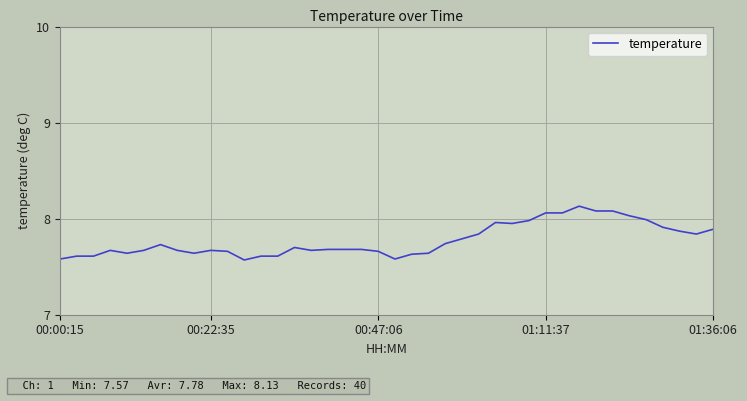

How many lines are shown in the chart?

1